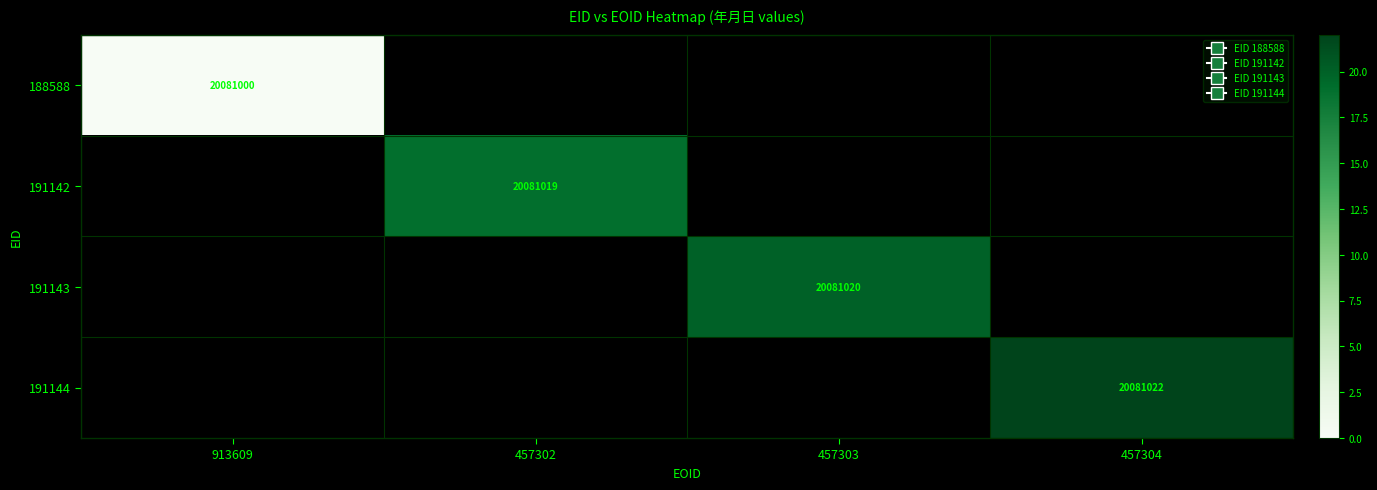

What is the smallest value displayed?

20081000.0